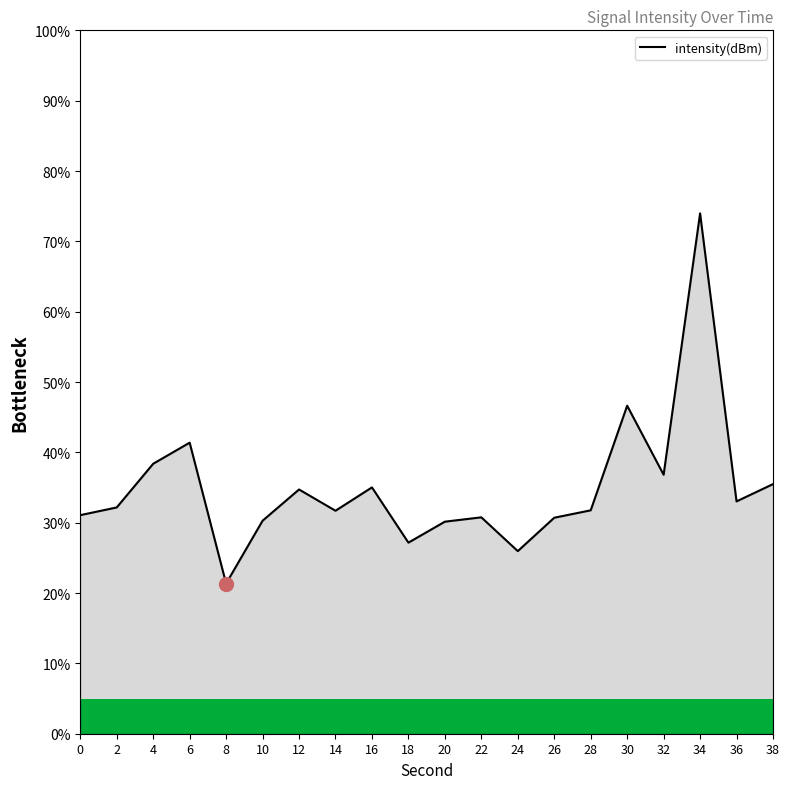

What is the smallest value displayed?

21.4